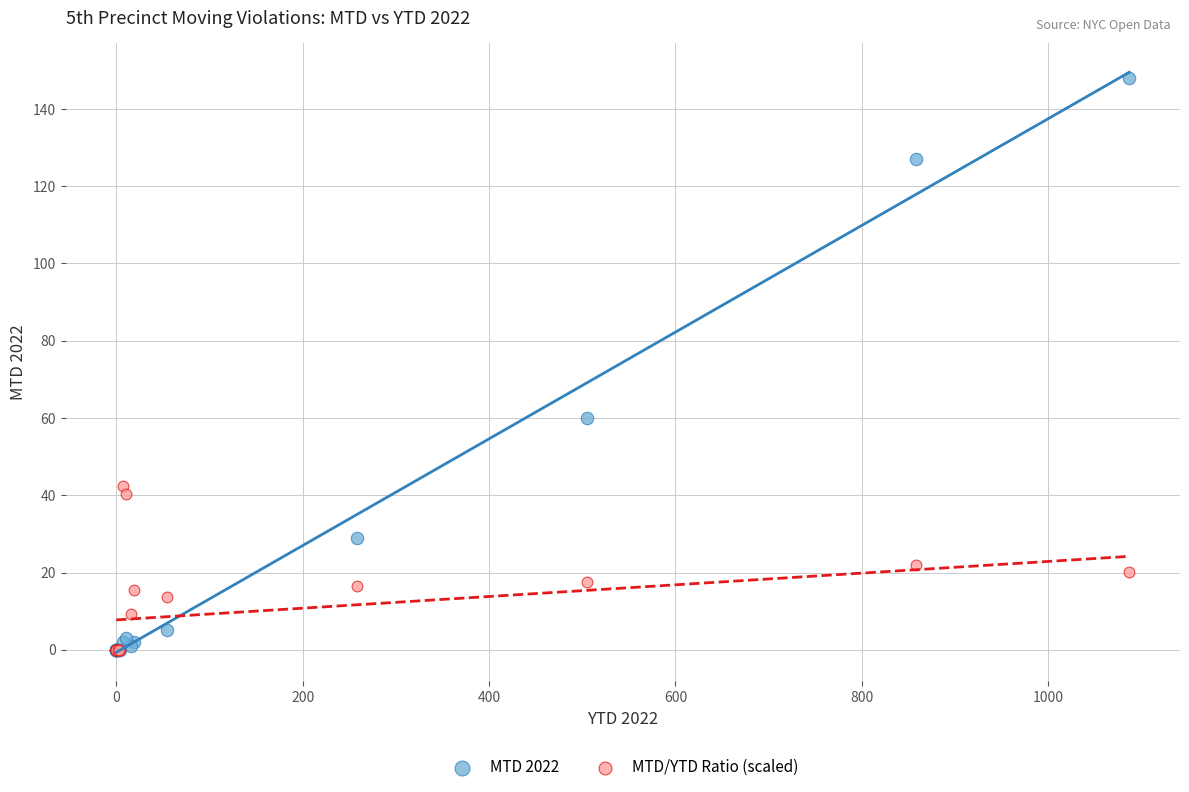

In the MTD 2022 series, what Y value is closest to 74?

60.0